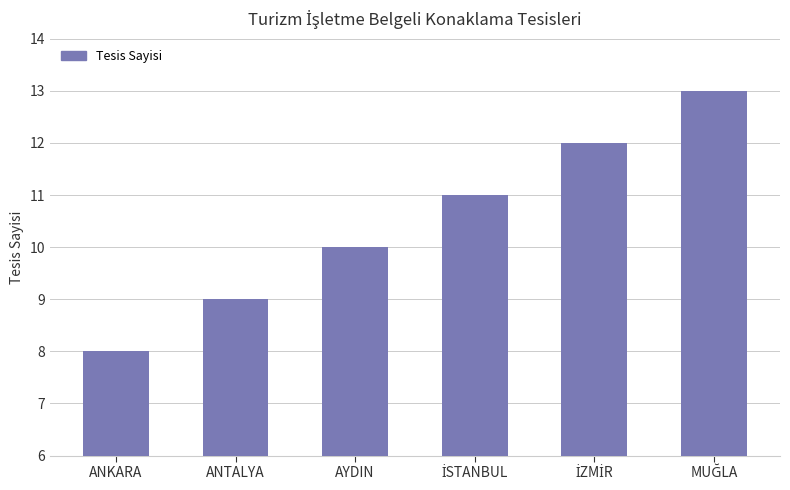

What value does the data have at AYDIN?

10